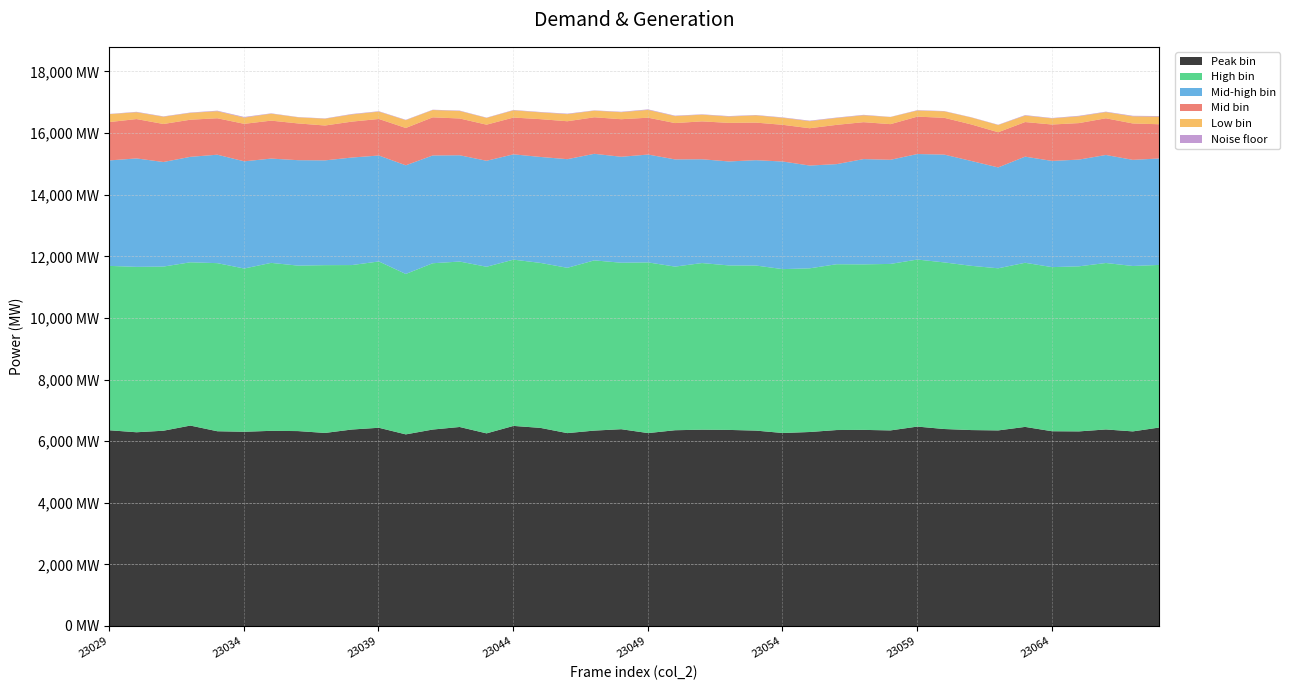

What are all the series names shown in the legend?

Peak bin, High bin, Mid-high bin, Mid bin, Low bin, Noise floor